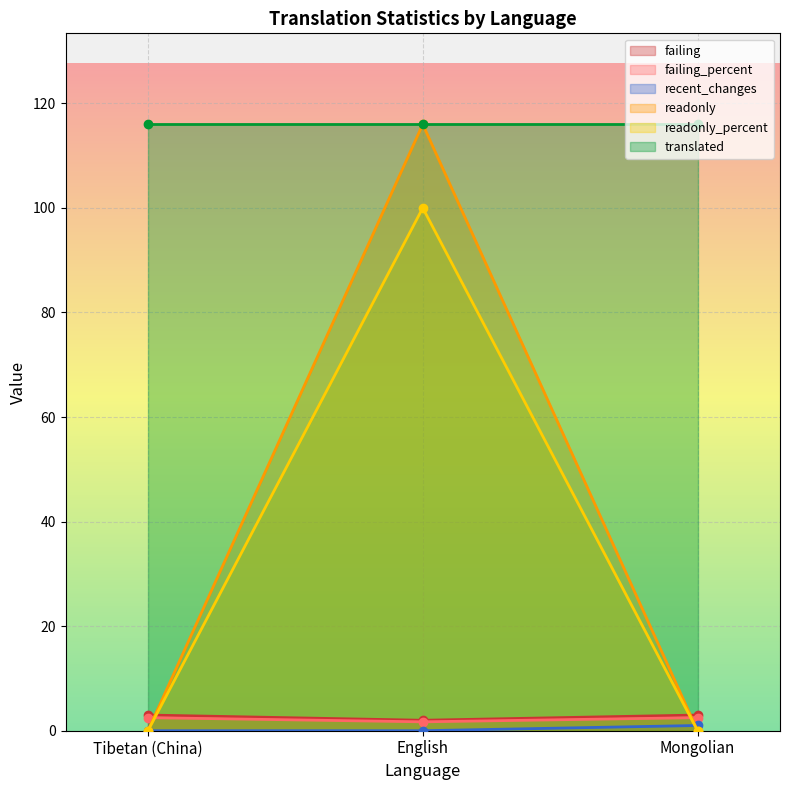

What is the sum of all readonly values?

116.0